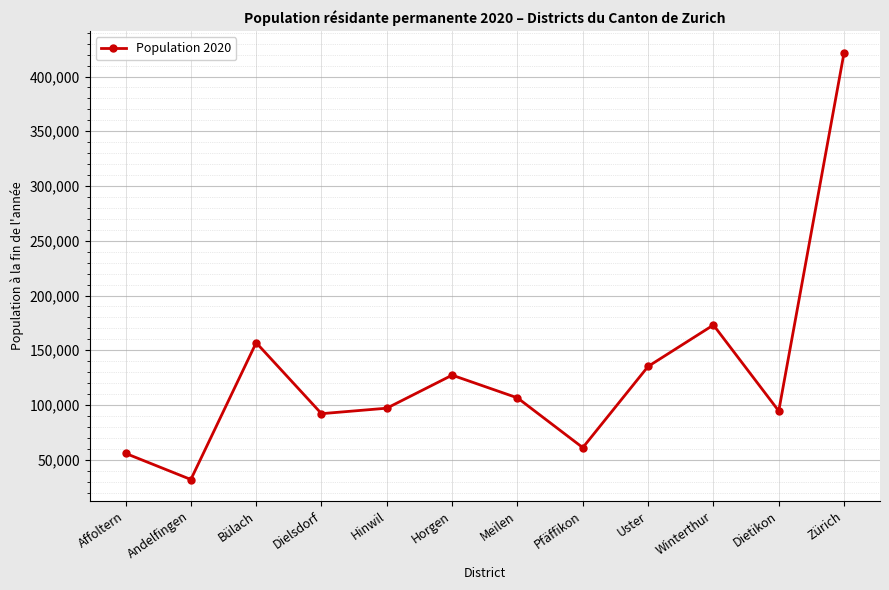

At which label does the data first exceed 106506?

Bülach